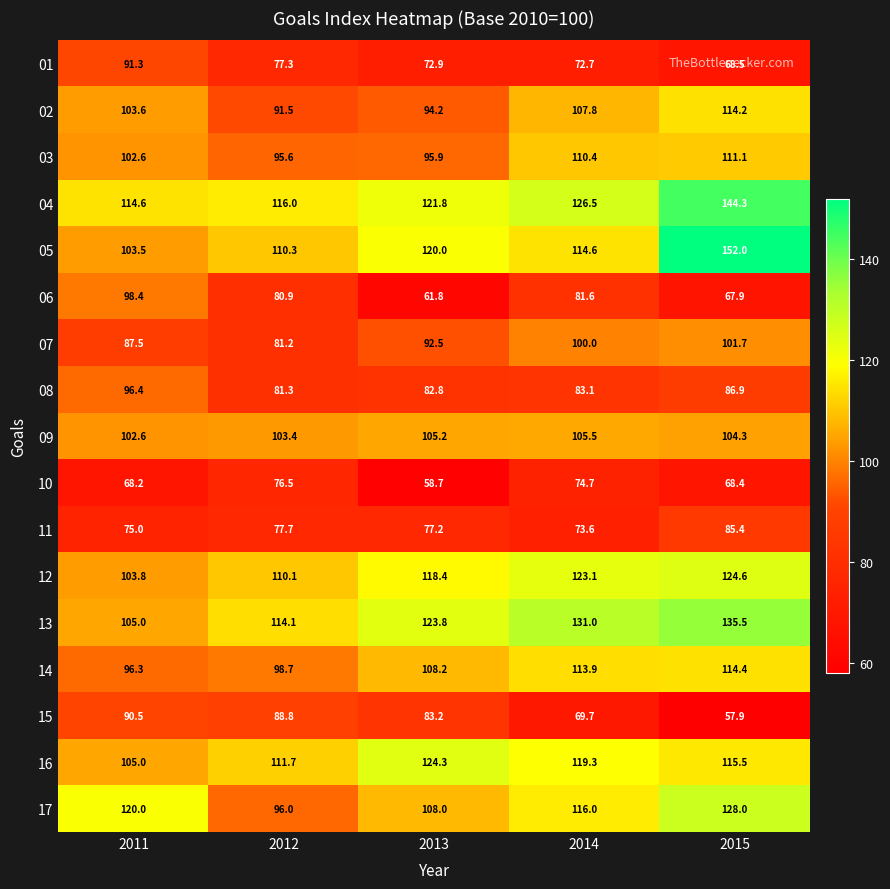

What is the maximum value for 03?

111.1